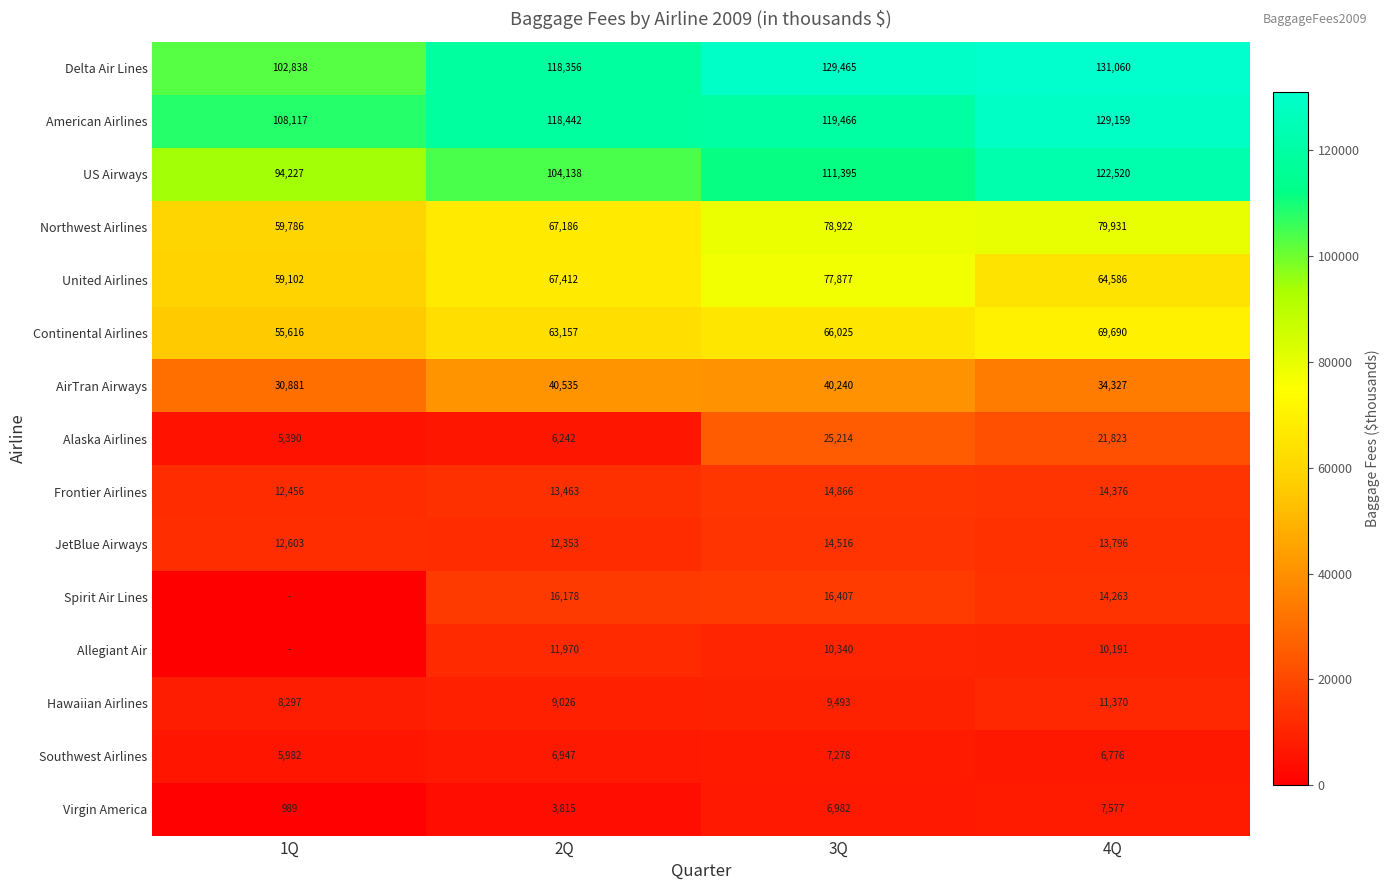

List the labels in order of US Airways value, largest first.

4Q, 3Q, 2Q, 1Q